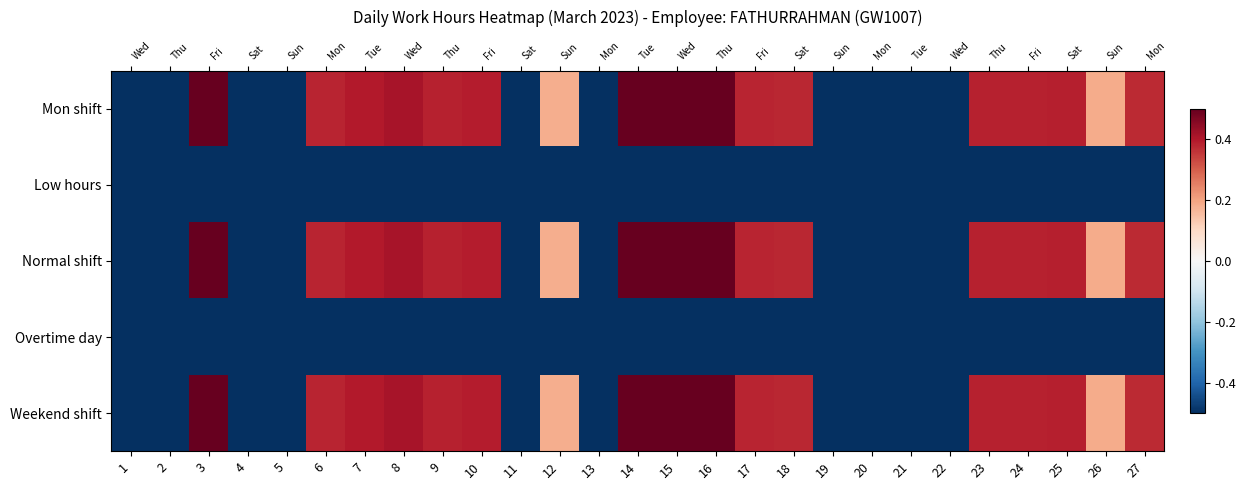

Is it true that Overtime day equals -0.6 at 5?

False